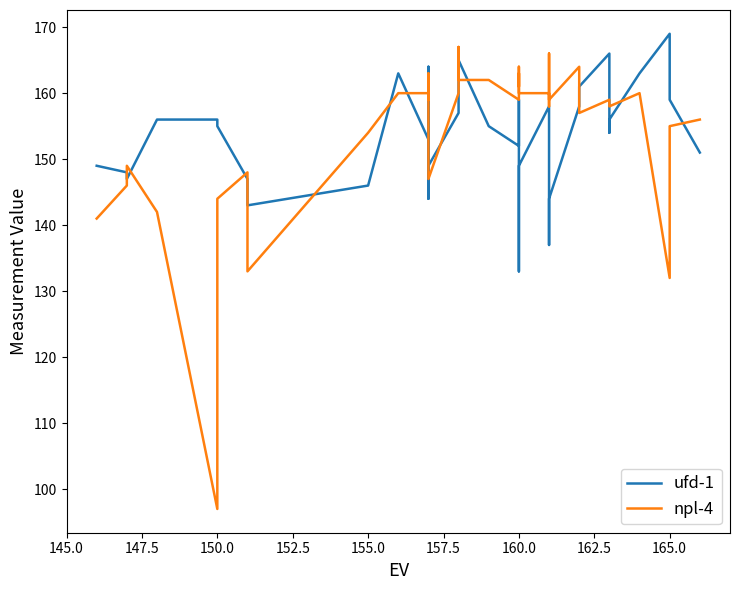

Does the chart display data point markers on the line(s)?

No